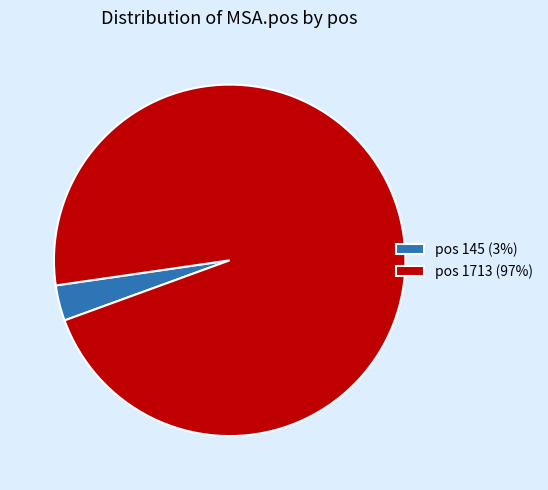

Which has a higher value, pos 1713 (97%) or pos 145 (3%)?

pos 1713 (97%)